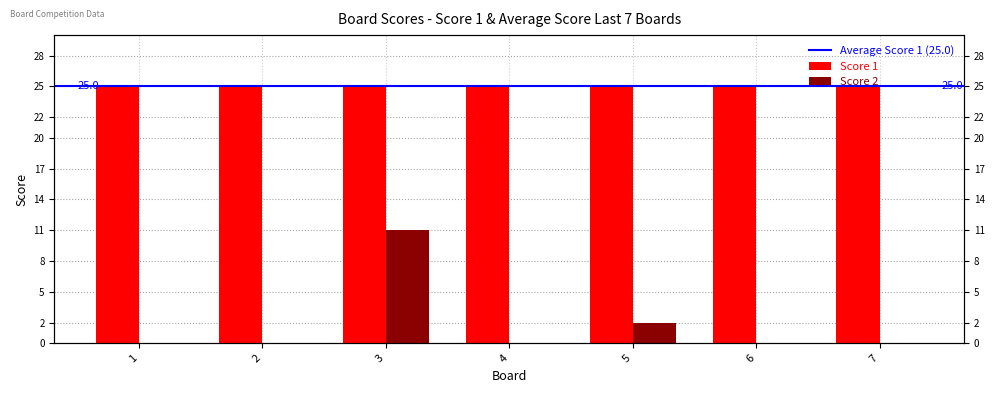

Is it true that the value at 5 is 1?

False